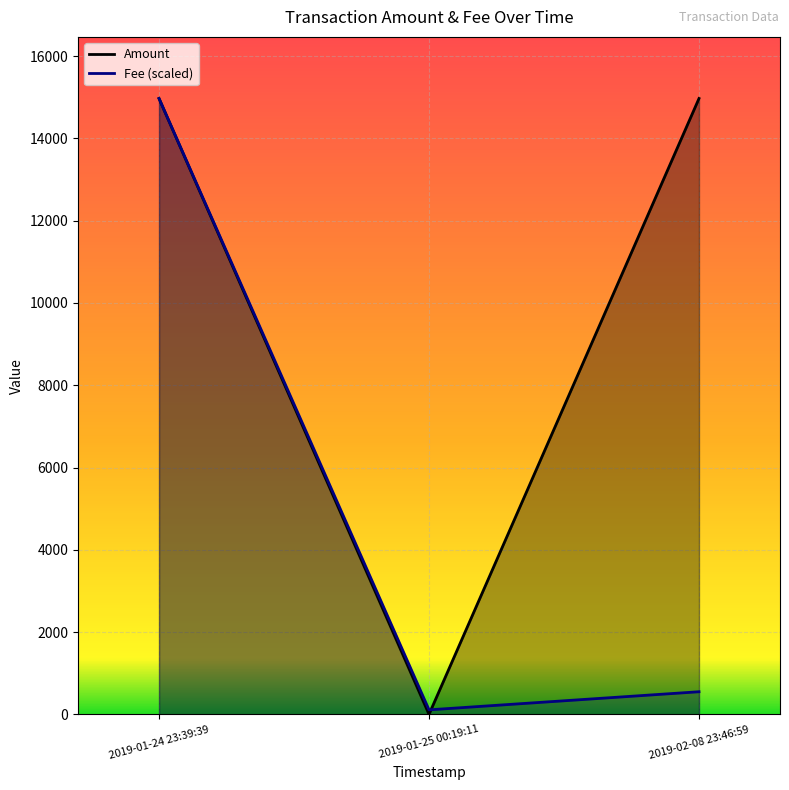

Count the number of categories in the chart.

3